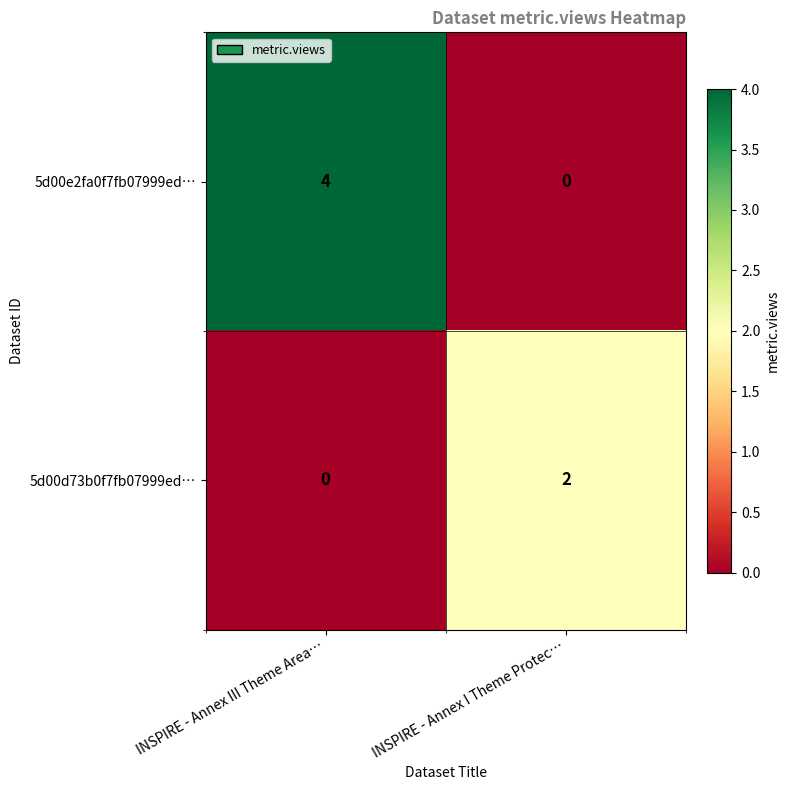

What is the difference between the 5d00e2fa0f7fb07999ed… values at INSPIRE - Annex I Theme Protec… and INSPIRE - Annex III Theme Area…?

4